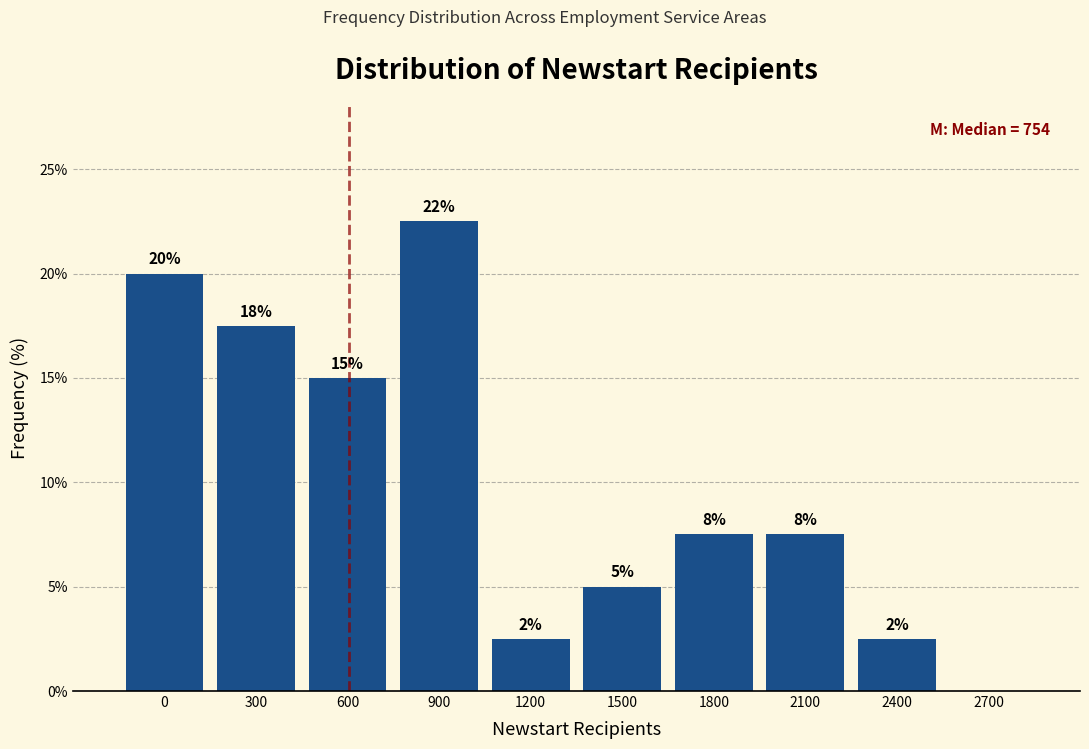

Are the bars horizontal?

No